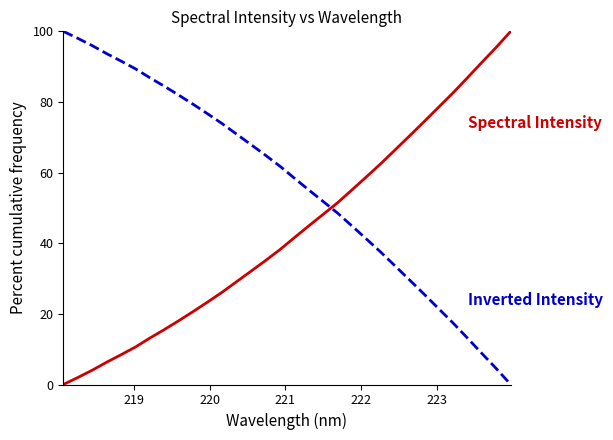

Is this an area chart (filled region under the line)?

No